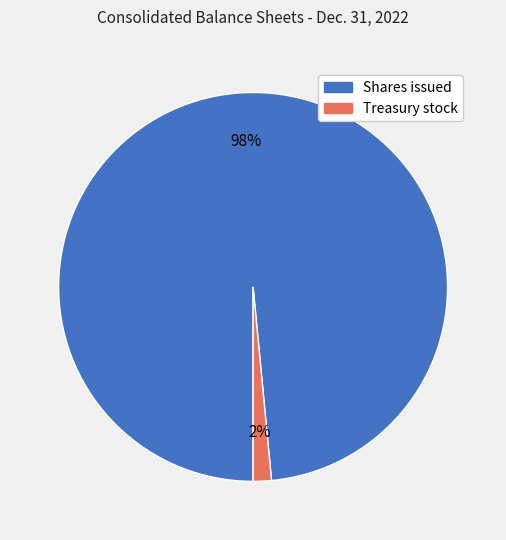

True or false: Shares issued accounts for 98% of the total.

True